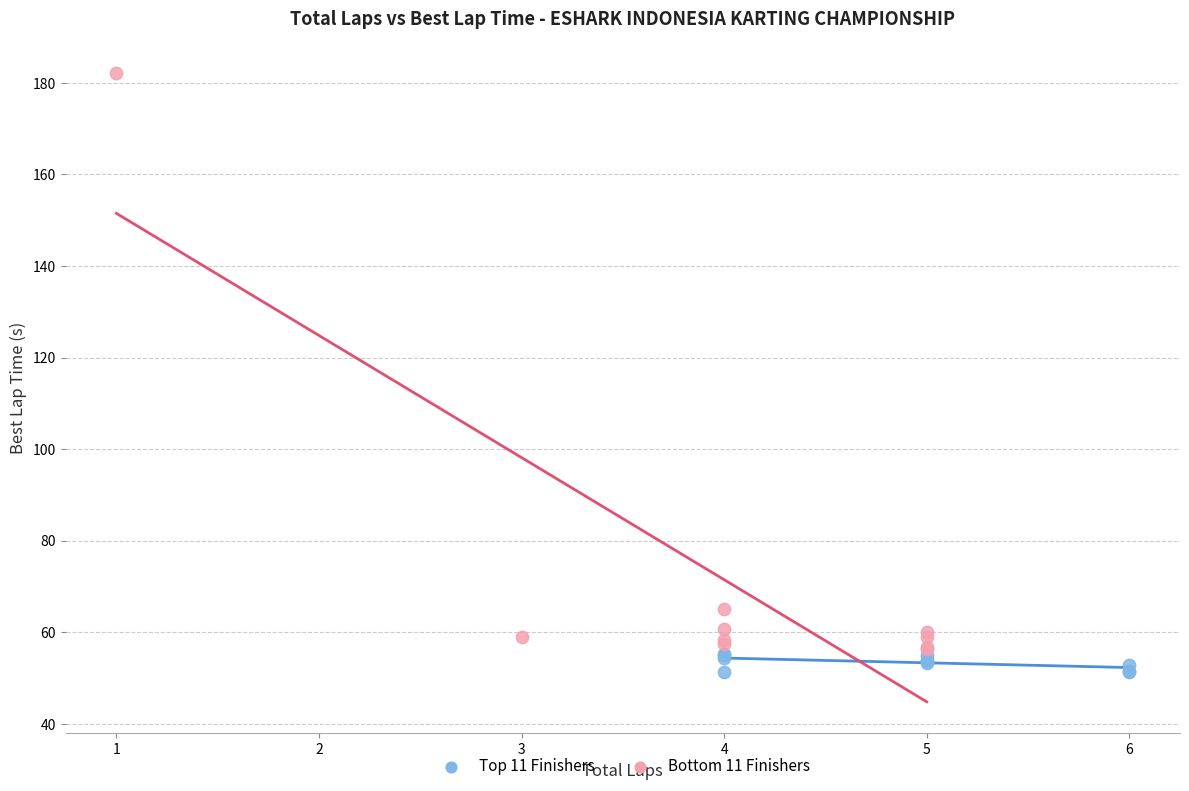

Which series contains the highest Y value?

Bottom 11 Finishers